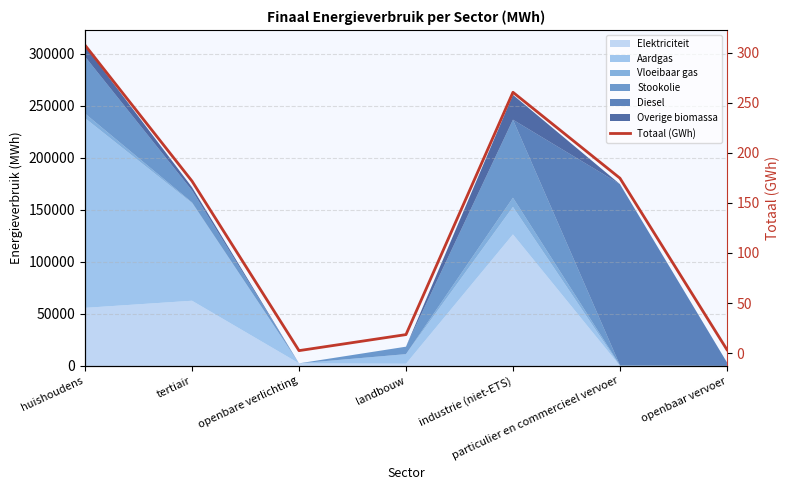

What is the sum of the values at particulier en commercieel vervoer and openbare verlichting?

177.2